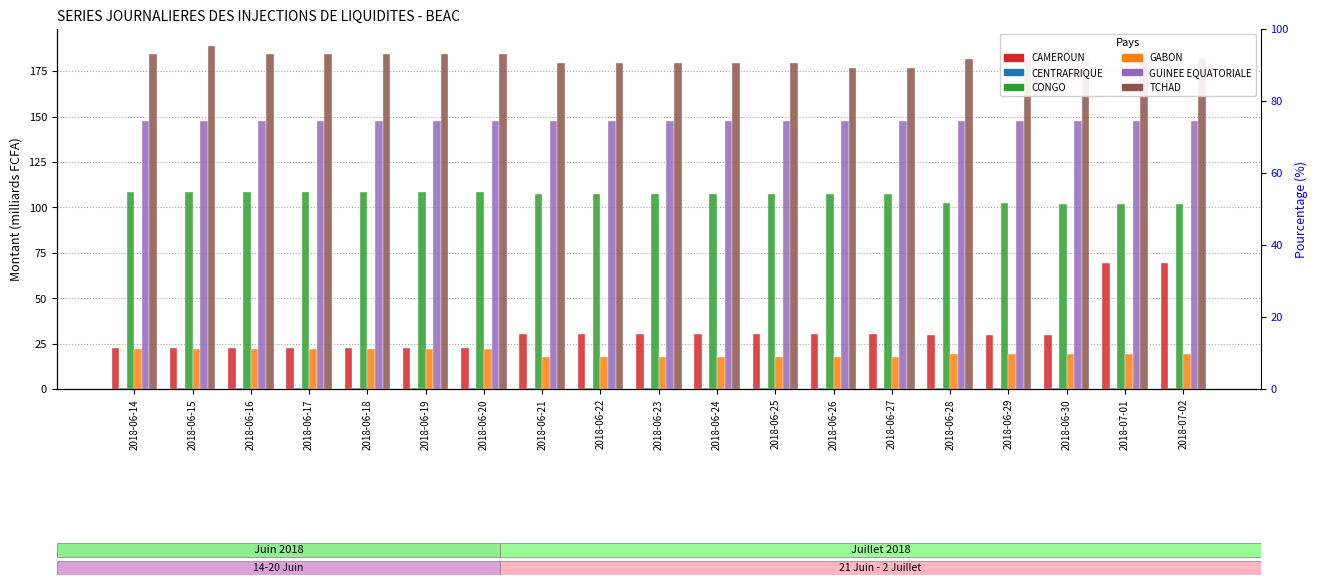

The value of GUINEE EQUATORIALE at 2018-07-01 is 65.2. True or false?

False